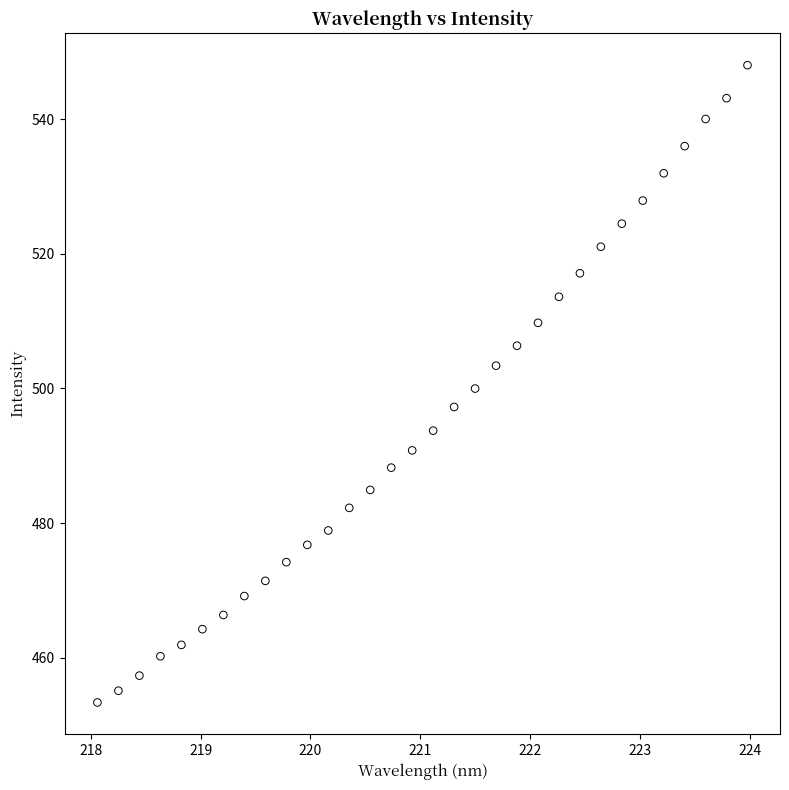

What is the range of Y values (max minus min)?

94.6